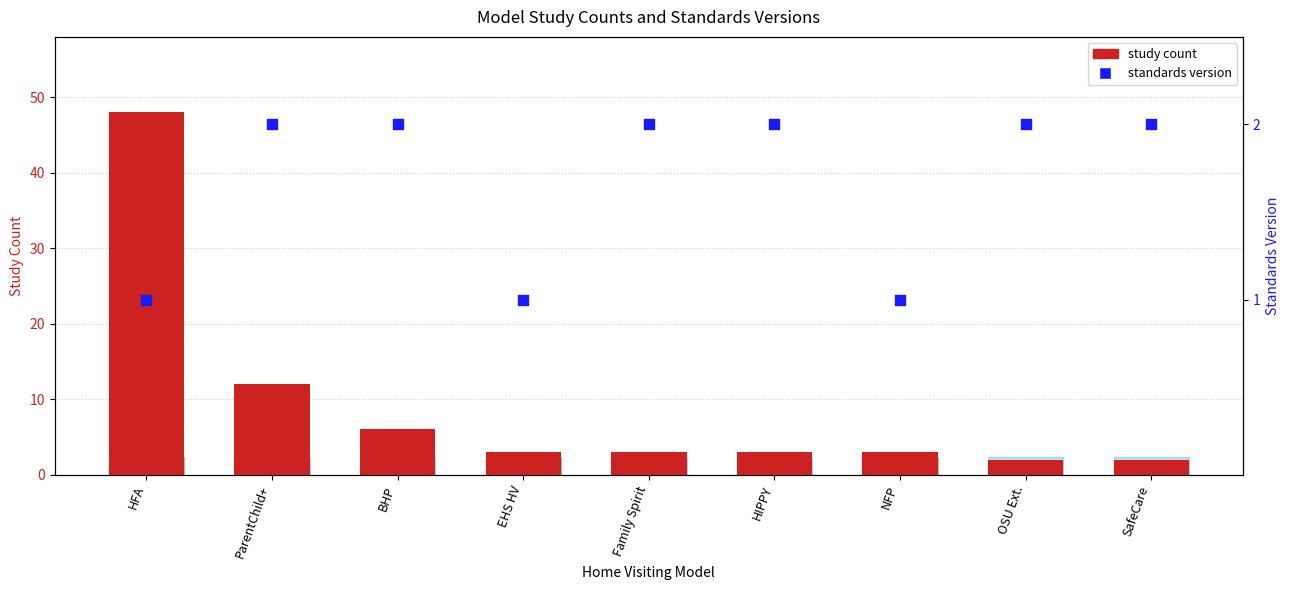

Which series has the largest total across all categories?

study count